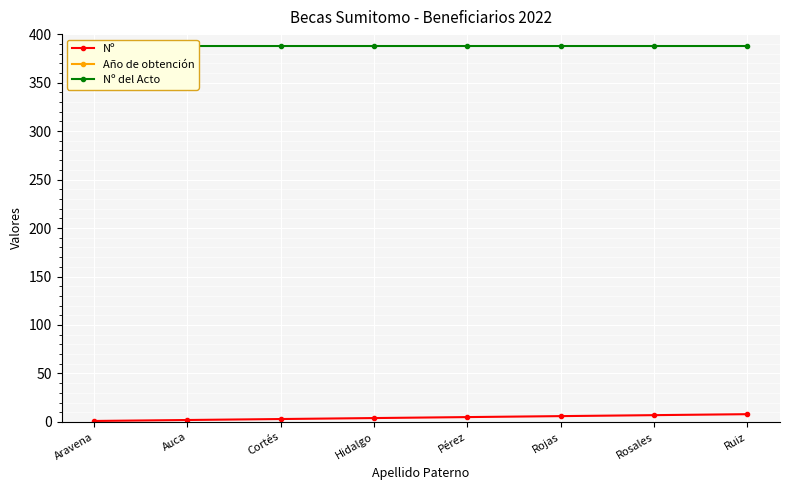

What position from the left is Auca?

2